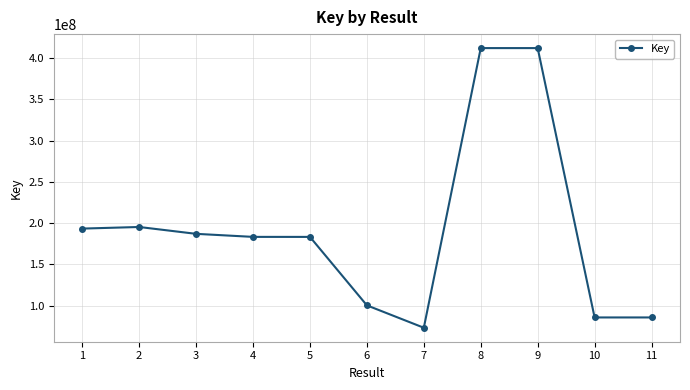

Where is the data nearest to the value 242593193?

2